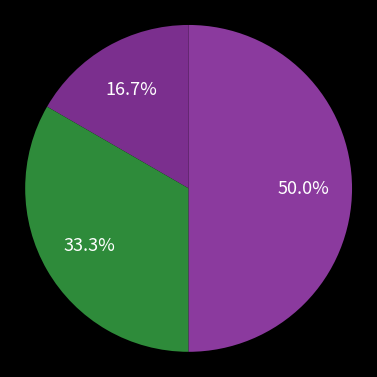

Rank the categories by value from highest to lowest.

Сумісництво, Суміщення, Основне місце роботи